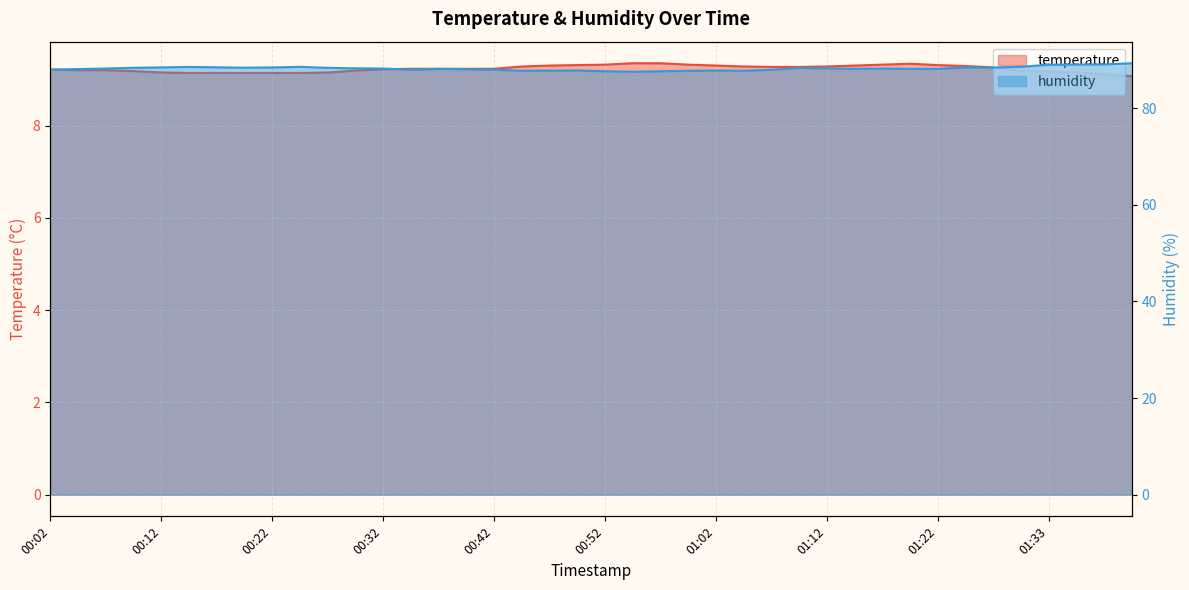

What is the difference between the second highest and second lowest values in the humidity series?

1.4